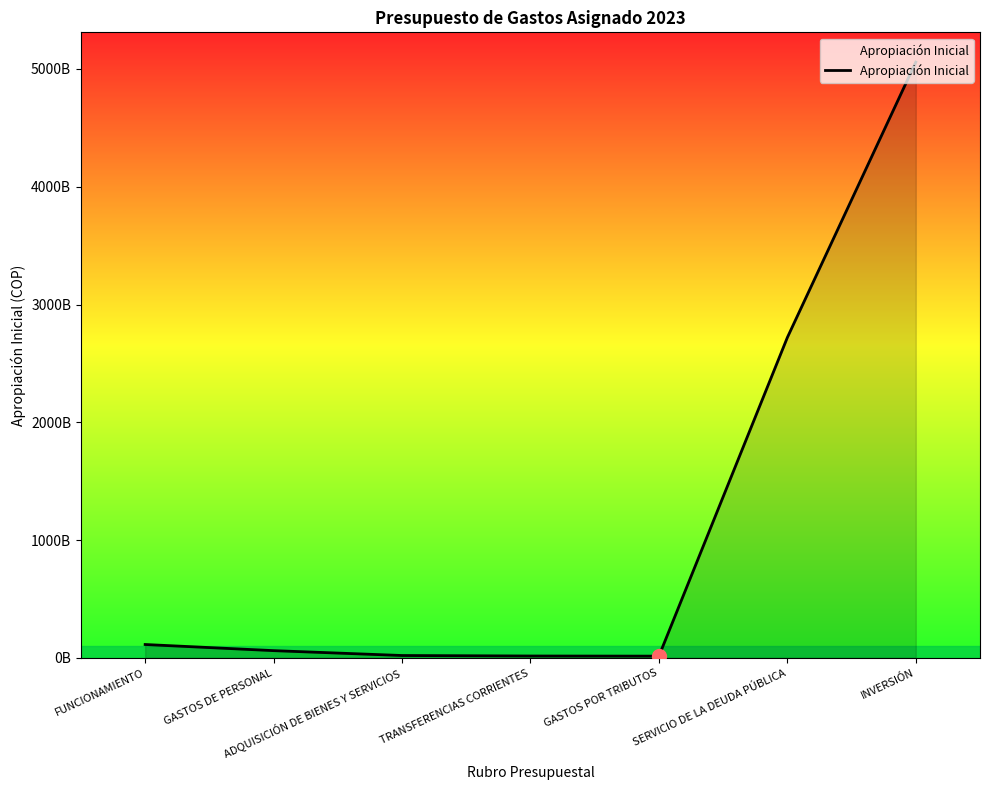

Does the chart display data point markers on the line(s)?

No